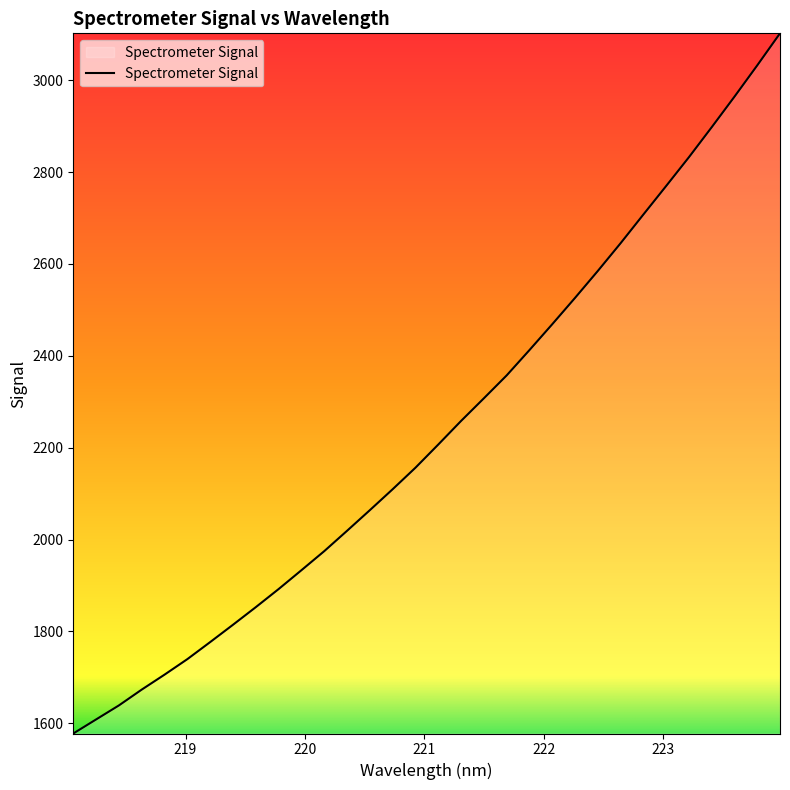

What is the smallest value displayed?

1577.8